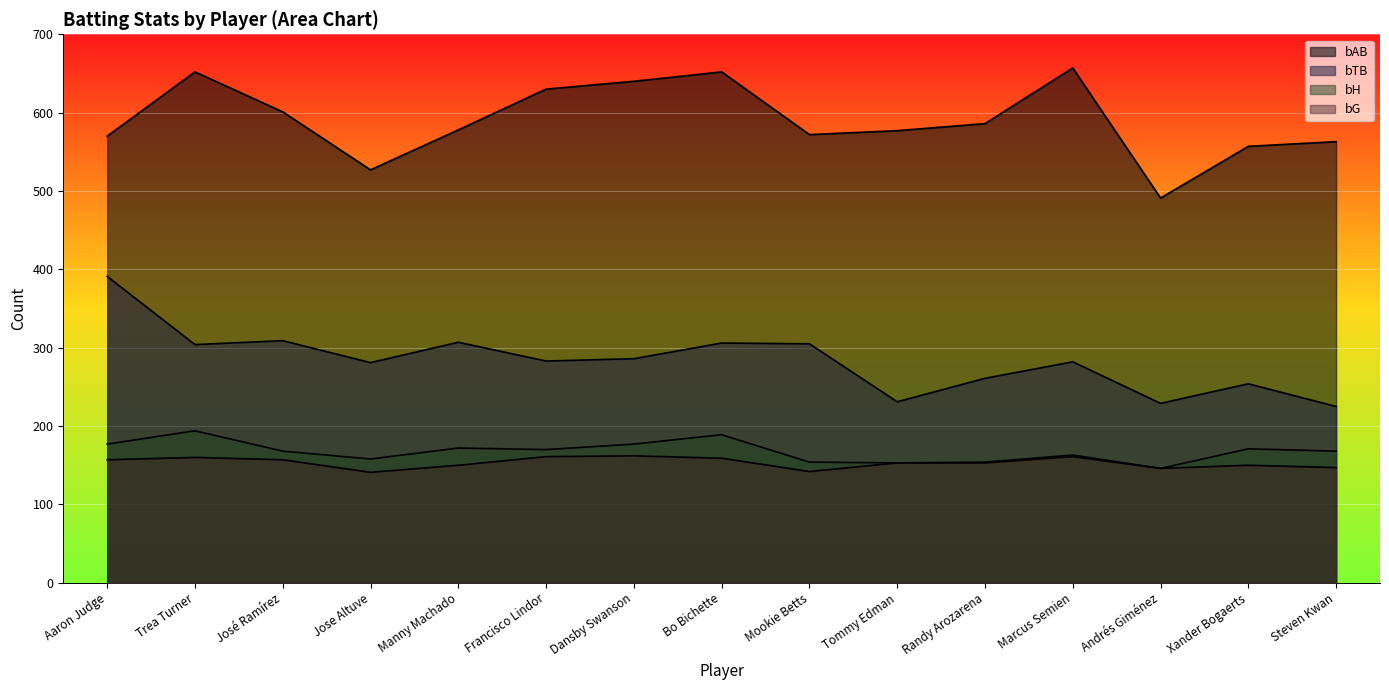

At how many categories does at least one series exceed 553?

13